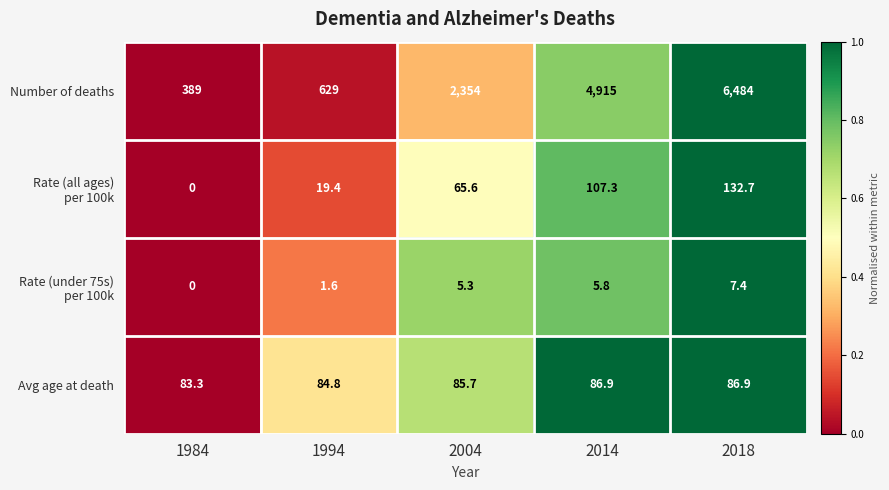

How many categories are shown in the chart?

5